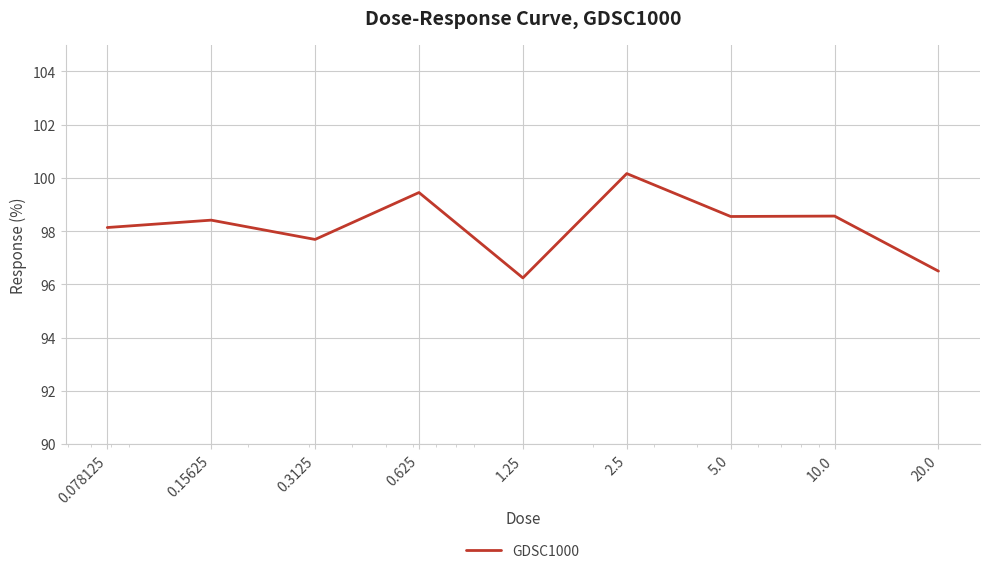

What is the greatest value displayed?

100.2